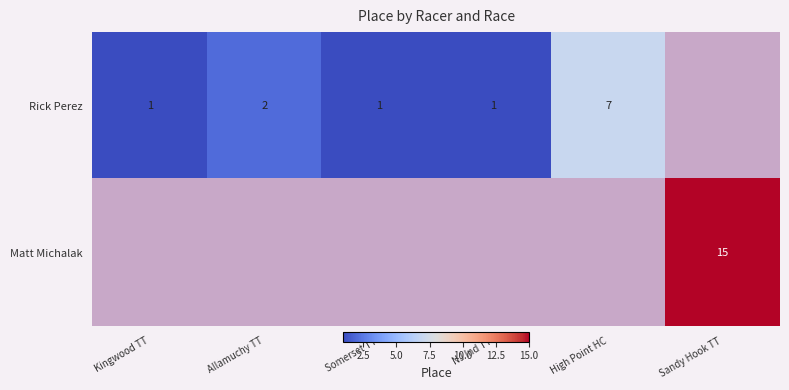

Is it true that Rick Perez equals 2 at Allamuchy TT?

True